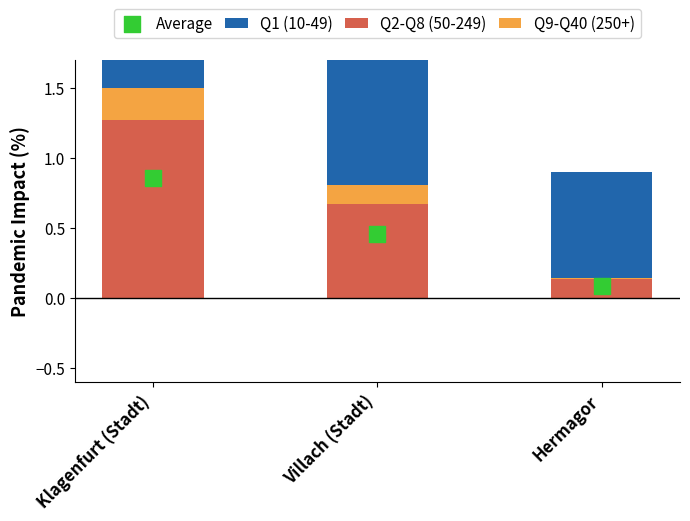

What is the total value across all series at Hermagor?

1.1